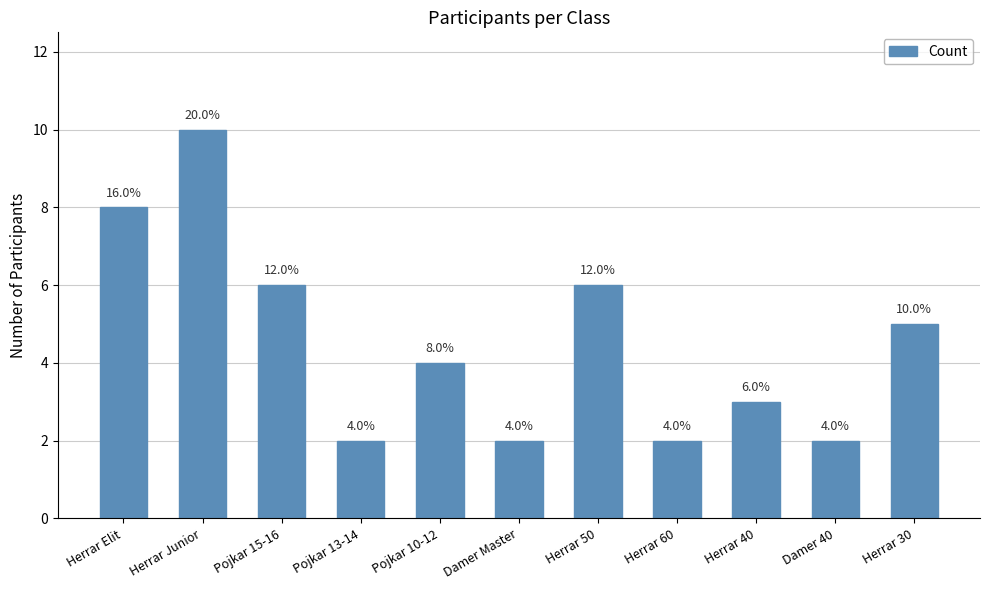

Reading right to left, list all the values displayed in this chart.

Herrar 30=5	Damer 40=2	Herrar 40=3	Herrar 60=2	Herrar 50=6	Damer Master=2	Pojkar 10-12=4	Pojkar 13-14=2	Pojkar 15-16=6	Herrar Junior=10	Herrar Elit=8